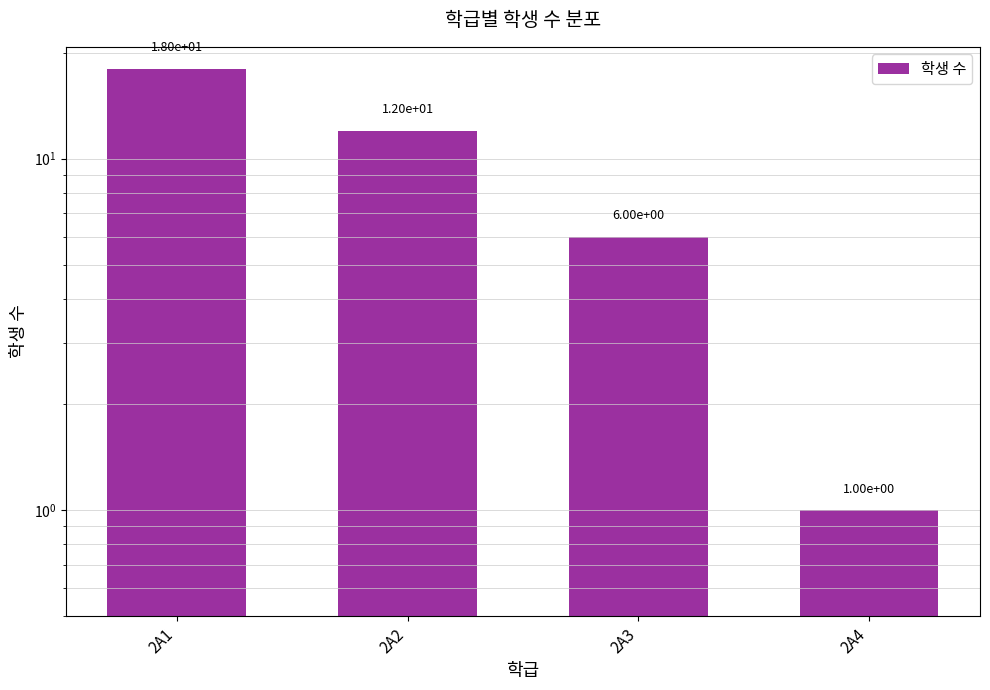

Which category has the highest value across all series?

2A1